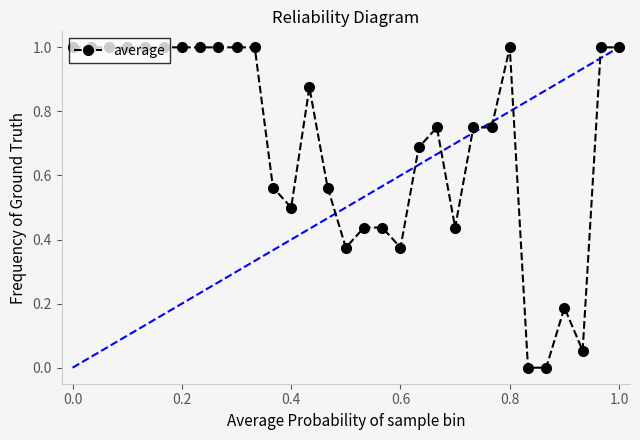

What is the difference between the maximum and minimum values?

1.0